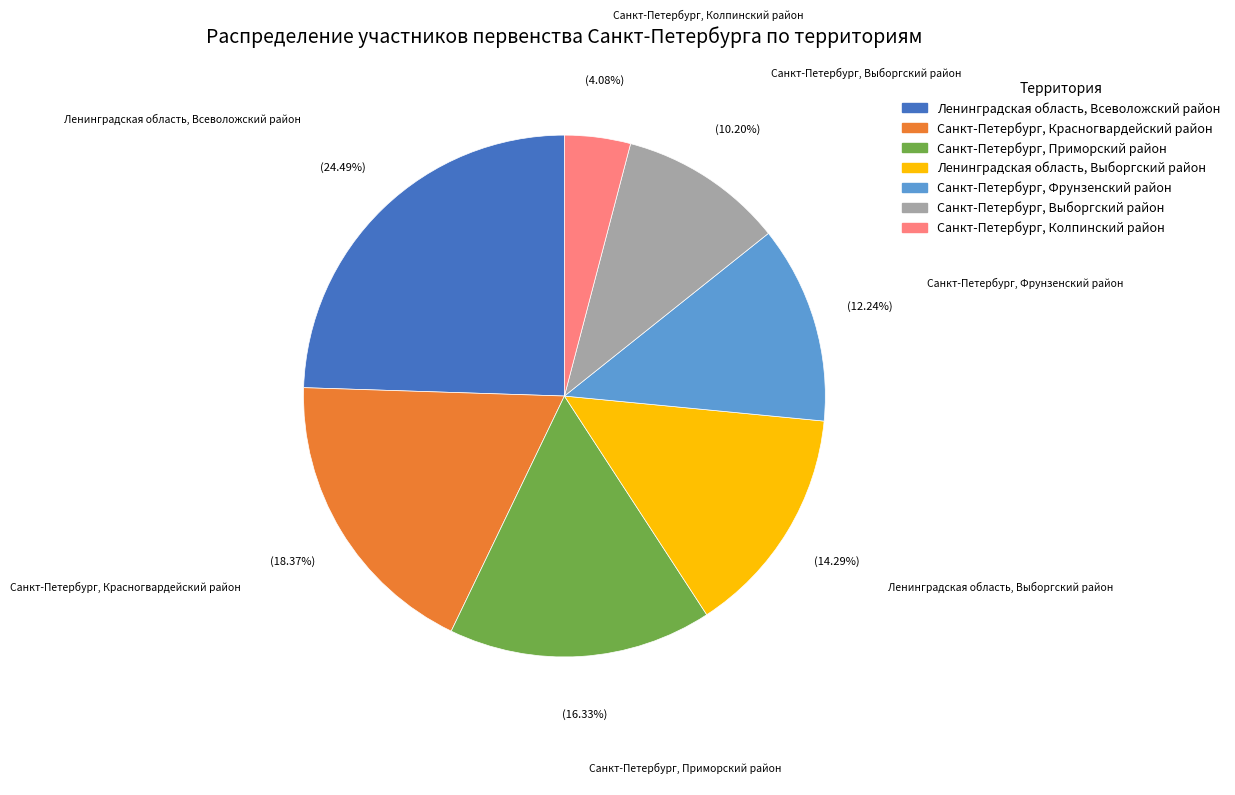

Which category has the smallest portion of the pie?

Санкт-Петербург, Колпинский район